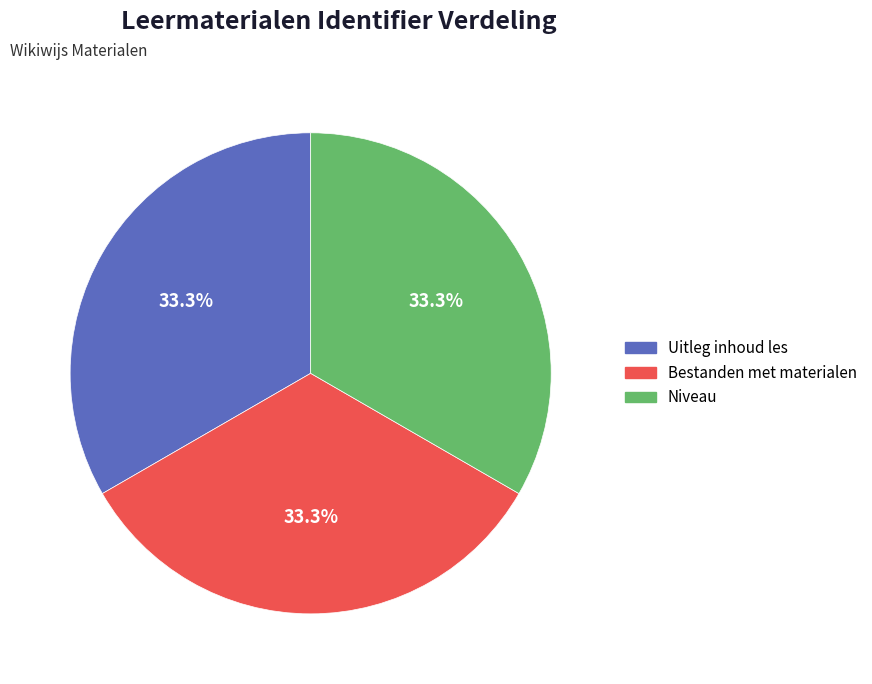

What percentage is NOT represented by Uitleg inhoud les?

66.7%